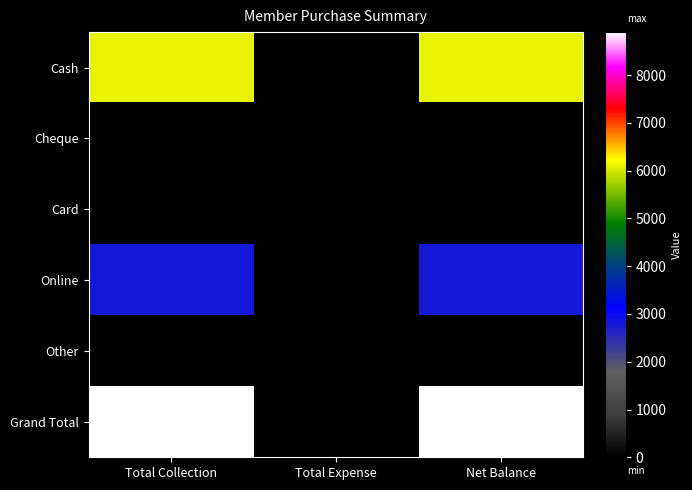

Reading left to right, list all the values displayed in this chart.

Cash: Total Collection=6100	Total Expense=0	Net Balance=6100
Cheque: Total Collection=0	Total Expense=0	Net Balance=0
Card: Total Collection=0	Total Expense=0	Net Balance=0
Online: Total Collection=2800	Total Expense=0	Net Balance=2800
Other: Total Collection=0	Total Expense=0	Net Balance=0
Grand Total: Total Collection=8900	Total Expense=0	Net Balance=8900